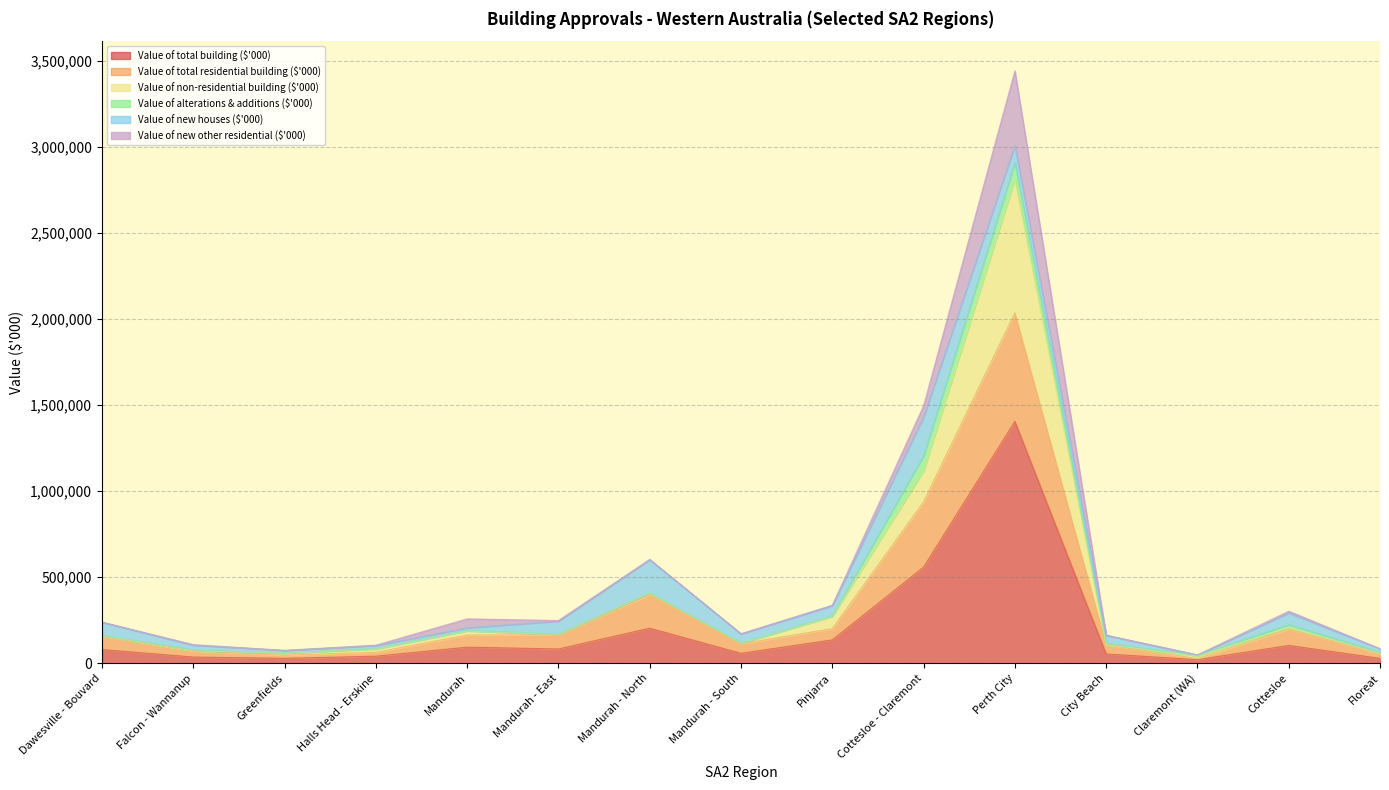

Which label corresponds to the smallest value in the chart?

Claremont (WA)